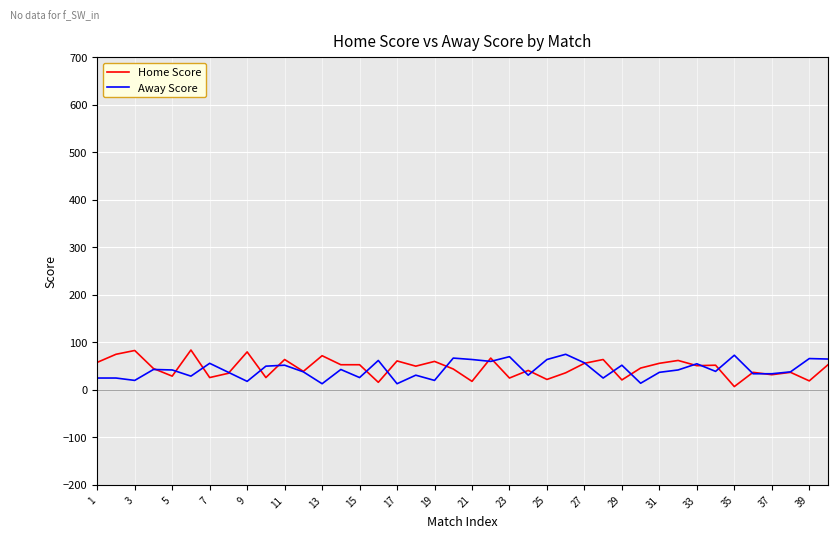

What is the greatest value displayed?

84